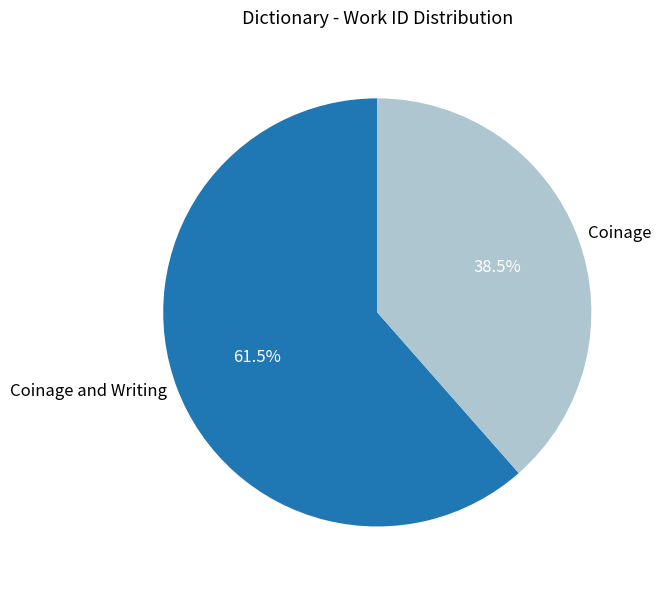

Approximately how many times larger is the value at Coinage and Writing compared to Coinage?

1.6